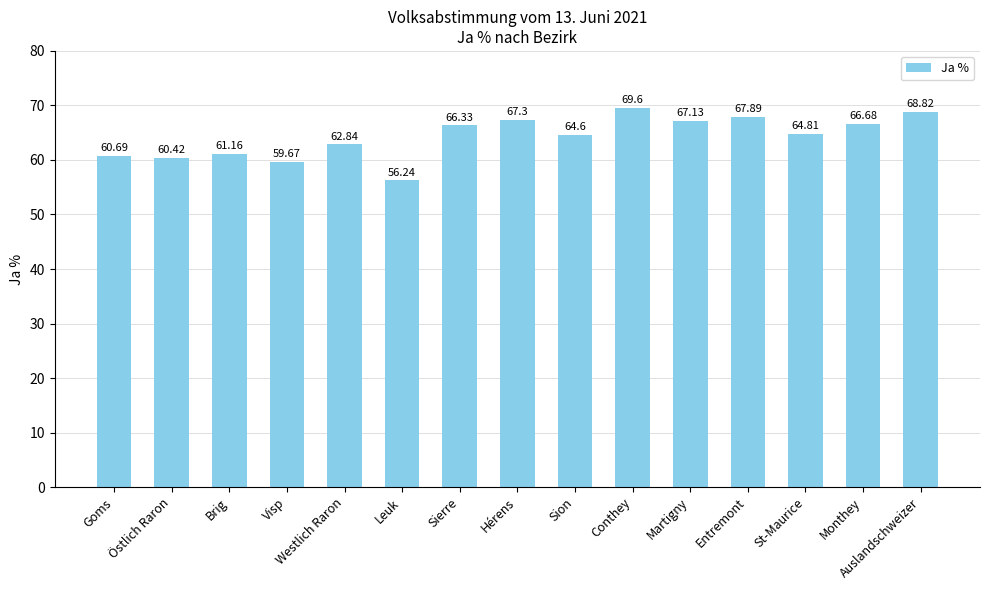

The chart shows a value of 59.7 at Visp. True or false?

True